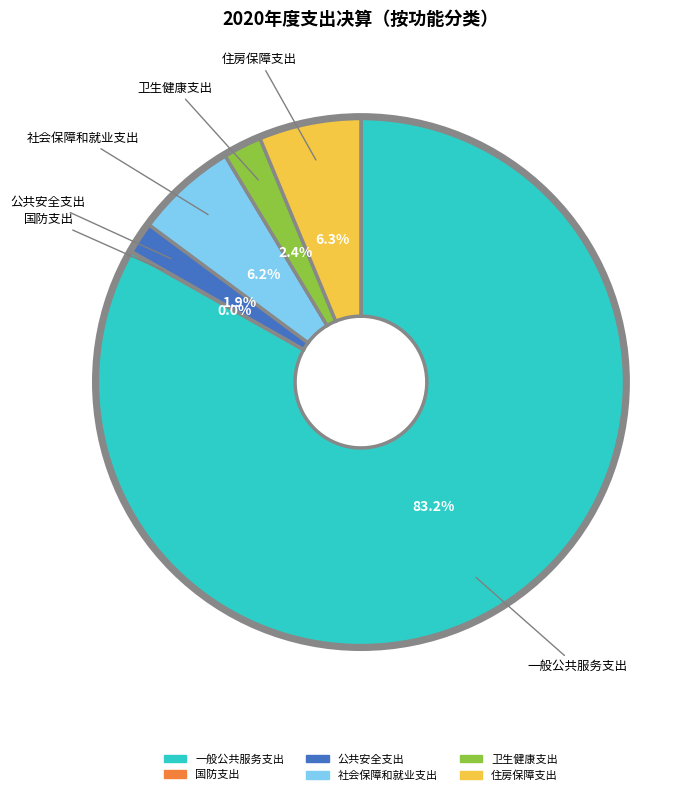

Is 公共安全支出 the majority of the pie?

No